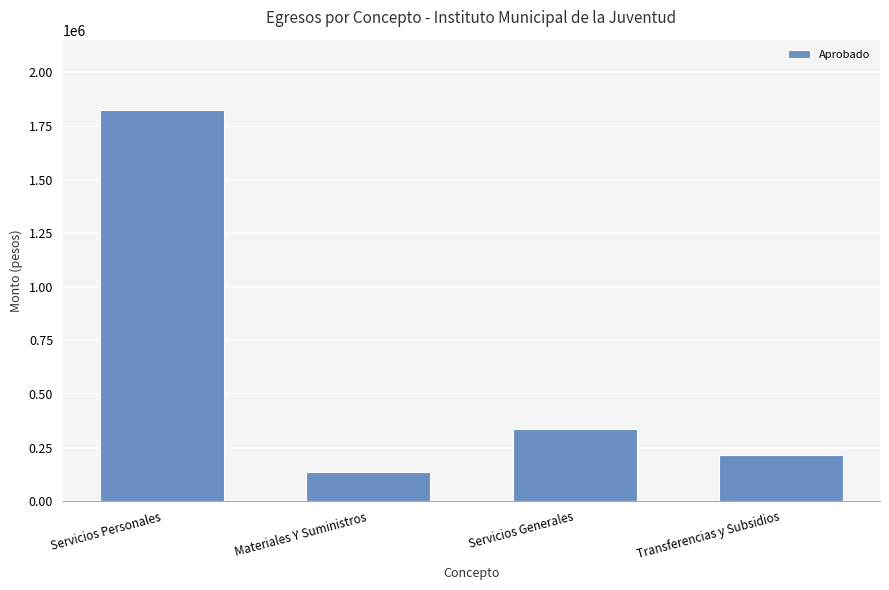

How many bars are there in total?

4